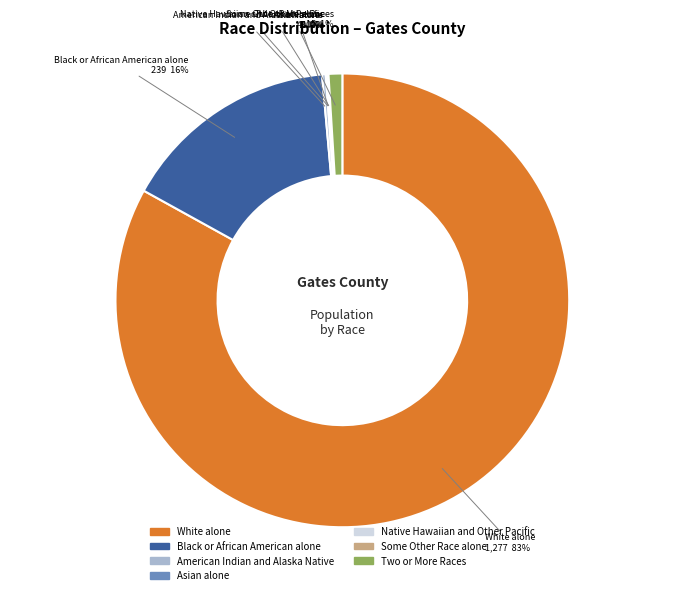

What percentage is the Two or More Races slice, to the nearest percent?

1%